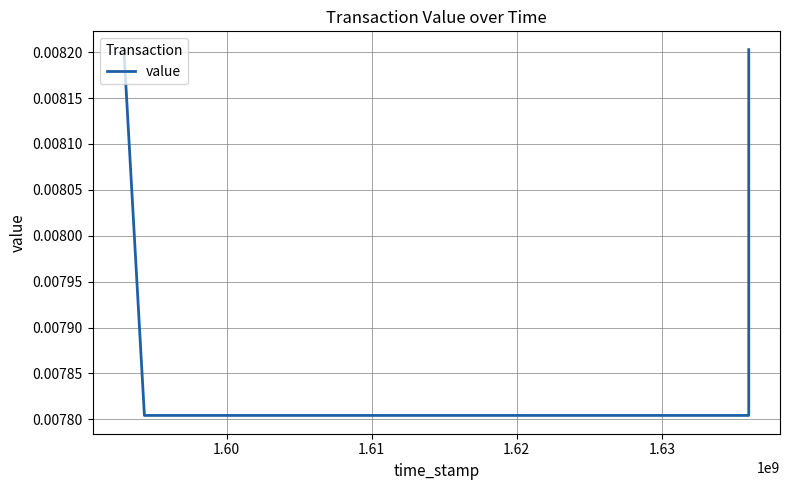

How many values are between 0 and 1?

4